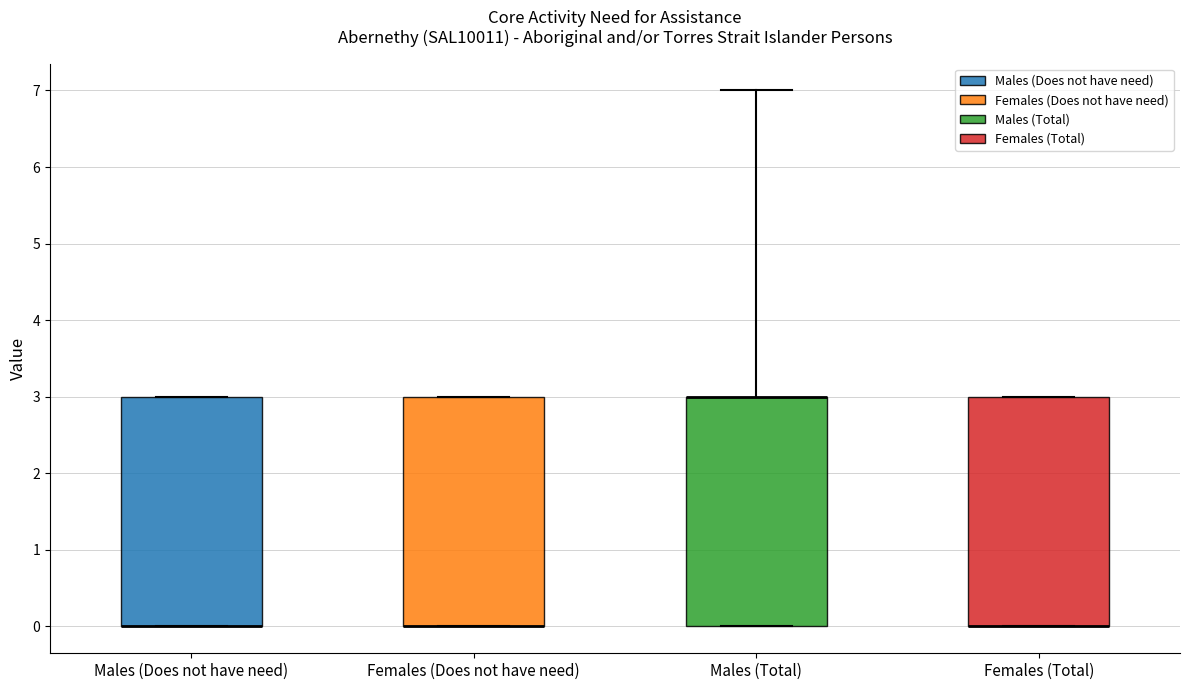

Reading left to right, read every box against the y-axis: the position of its median line, the range the box covers, and the ends of its whiskers. The values are not printed on the chart, so give them approximately, as read against the axis.

Males (Does not have need): median 0 (drawn on the box's lower edge), box 0 to 3, whiskers 0 to 3
Females (Does not have need): median 0 (drawn on the box's lower edge), box 0 to 3, whiskers 0 to 3
Males (Total): median 3 (drawn on the box's upper edge), box 0 to 3, whiskers 0 to 7
Females (Total): median 0 (drawn on the box's lower edge), box 0 to 3, whiskers 0 to 3